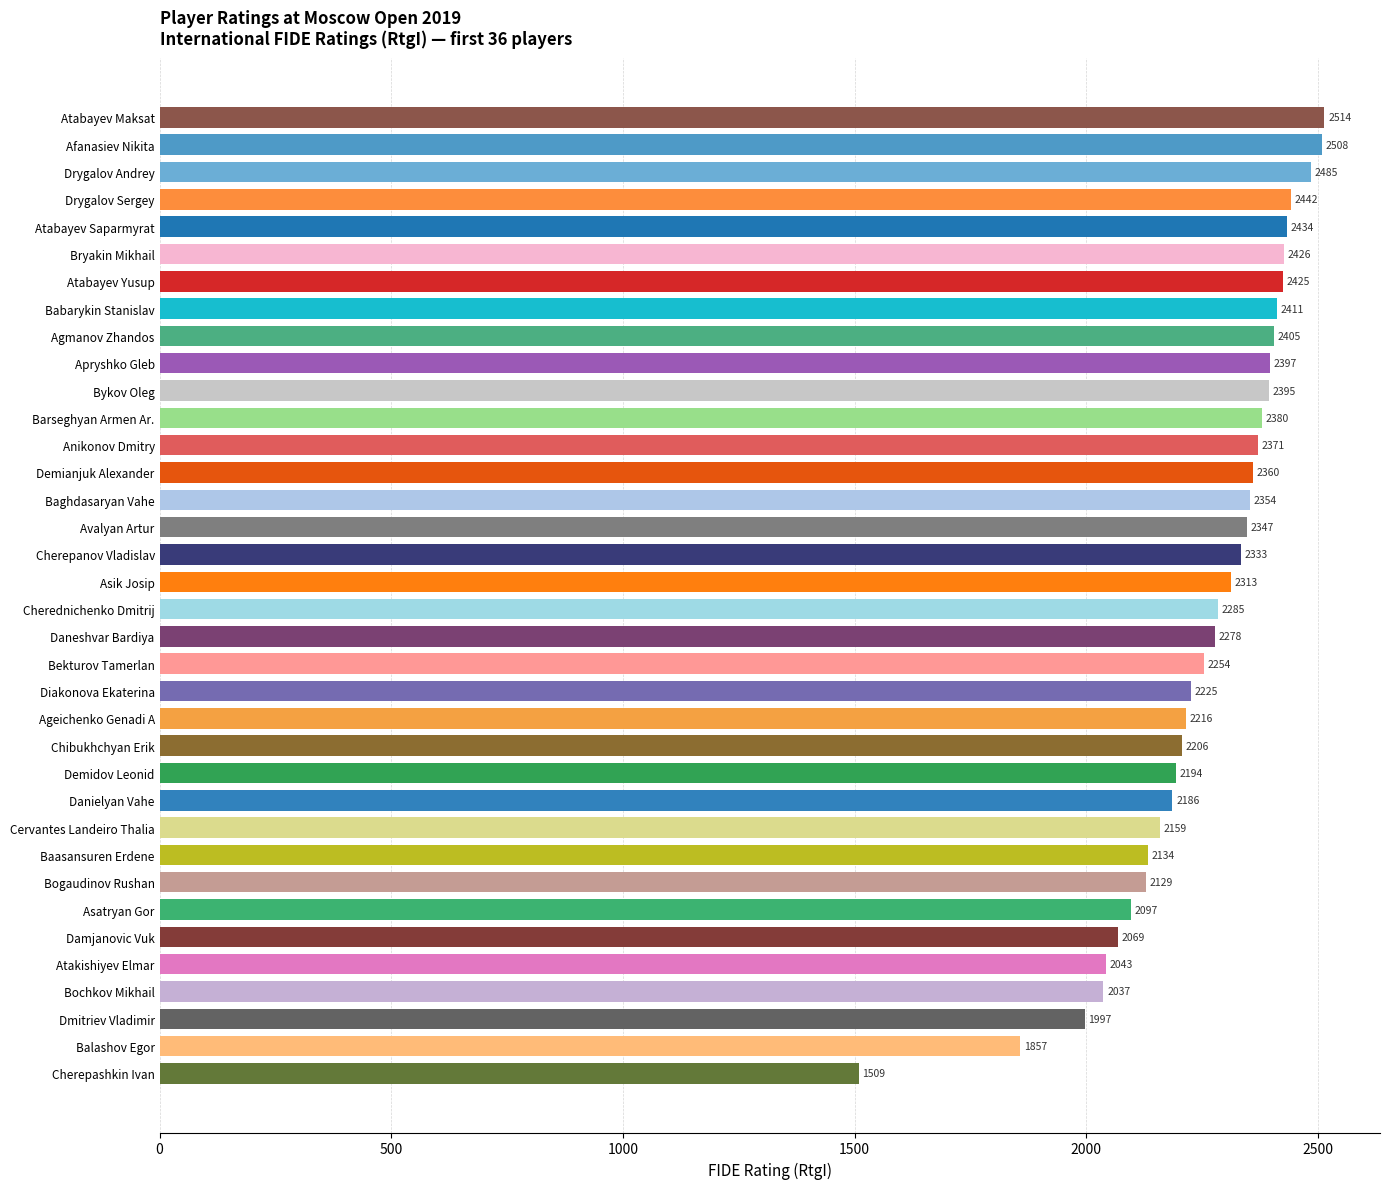

What is the difference between the maximum and minimum values?

1005